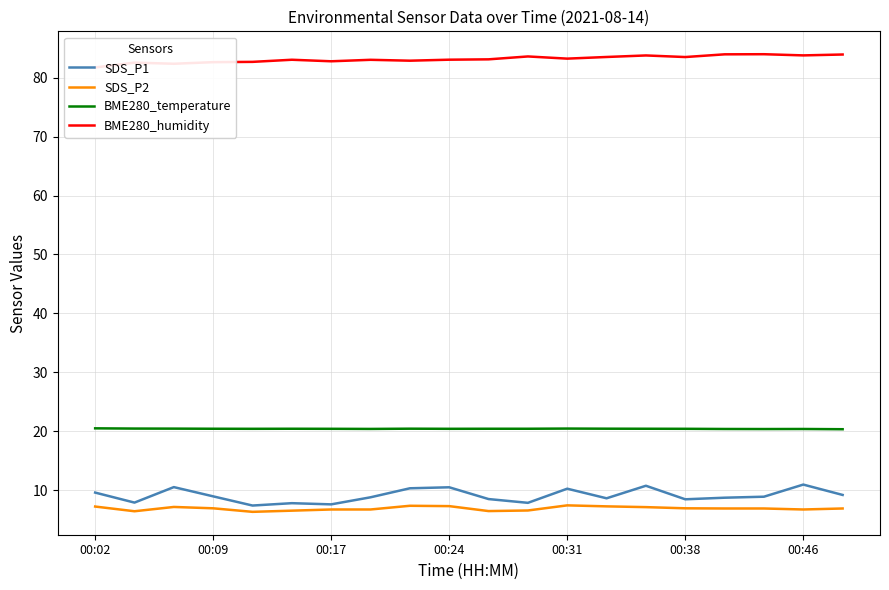

What position from the left is 19?

20